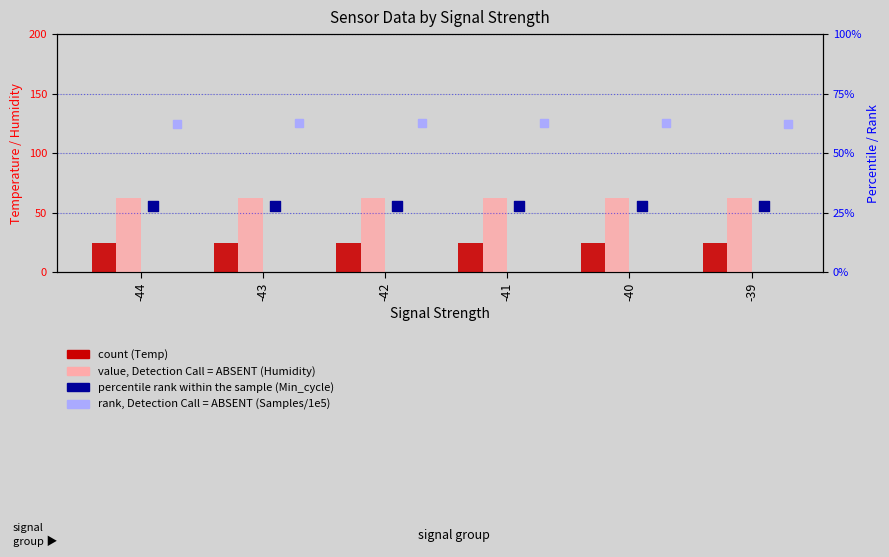

At how many categories does at least one series exceed 48?

6